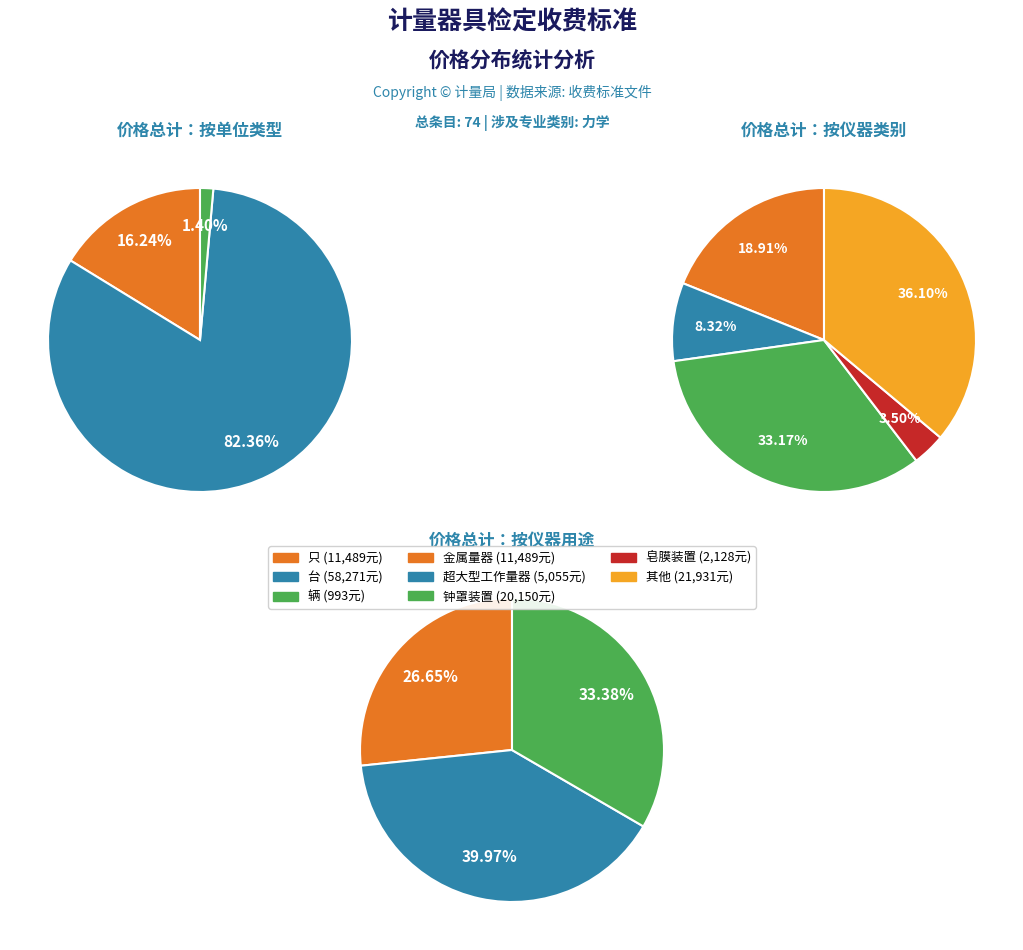

Combined, do 8 and 39 account for over 50%?

No